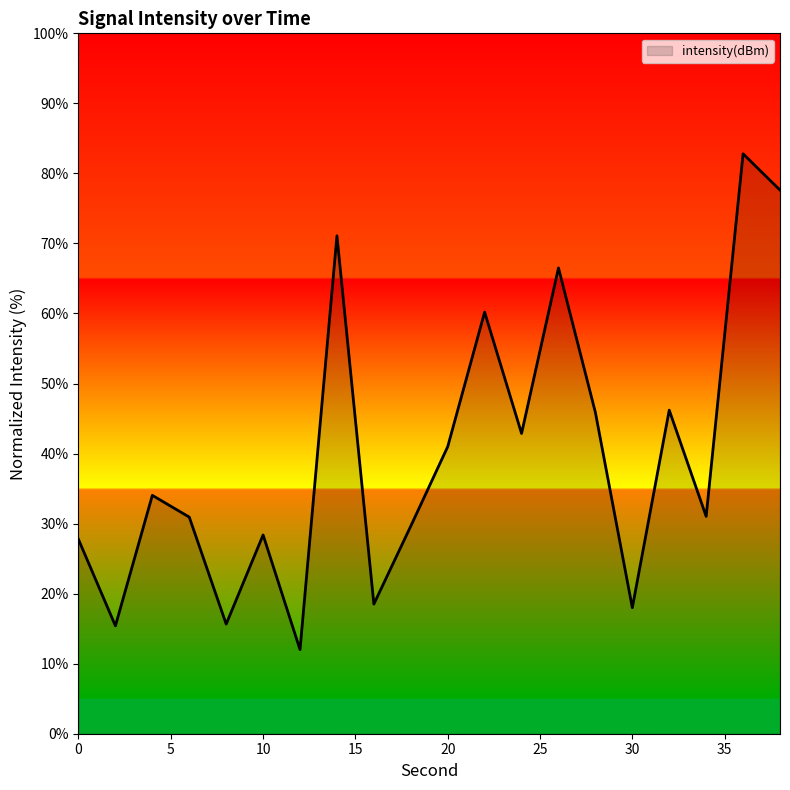

What is the minimum value shown in the chart?

12.0